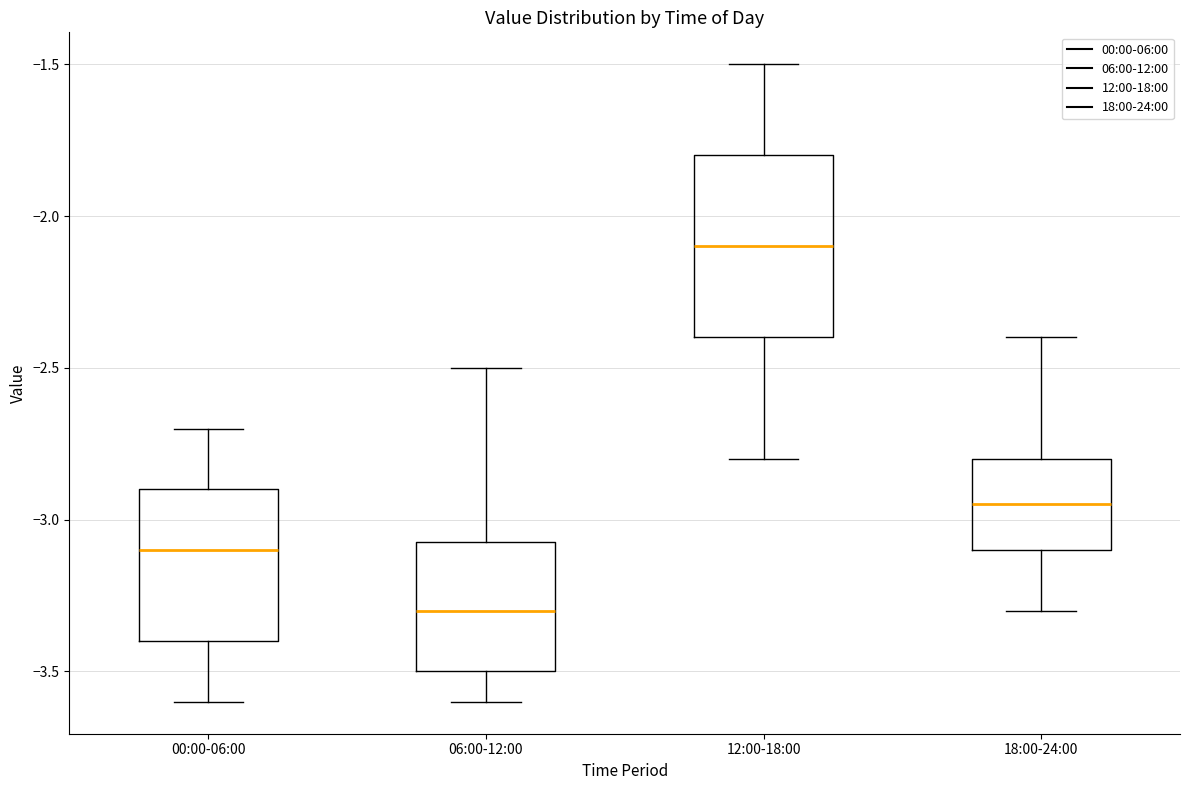

Reading left to right, read every box against the y-axis: the position of its median line, the range the box covers, and the ends of its whiskers. The values are not printed on the chart, so give them approximately, as read against the axis.

00:00-06:00: median -3.10, box -3.40 to -2.90, whiskers -3.60 to -2.70
06:00-12:00: median -3.30, box -3.50 to -3.05, whiskers -3.60 to -2.50
12:00-18:00: median -2.10, box -2.40 to -1.80, whiskers -2.80 to -1.50
18:00-24:00: median -2.95, box -3.10 to -2.80, whiskers -3.30 to -2.40